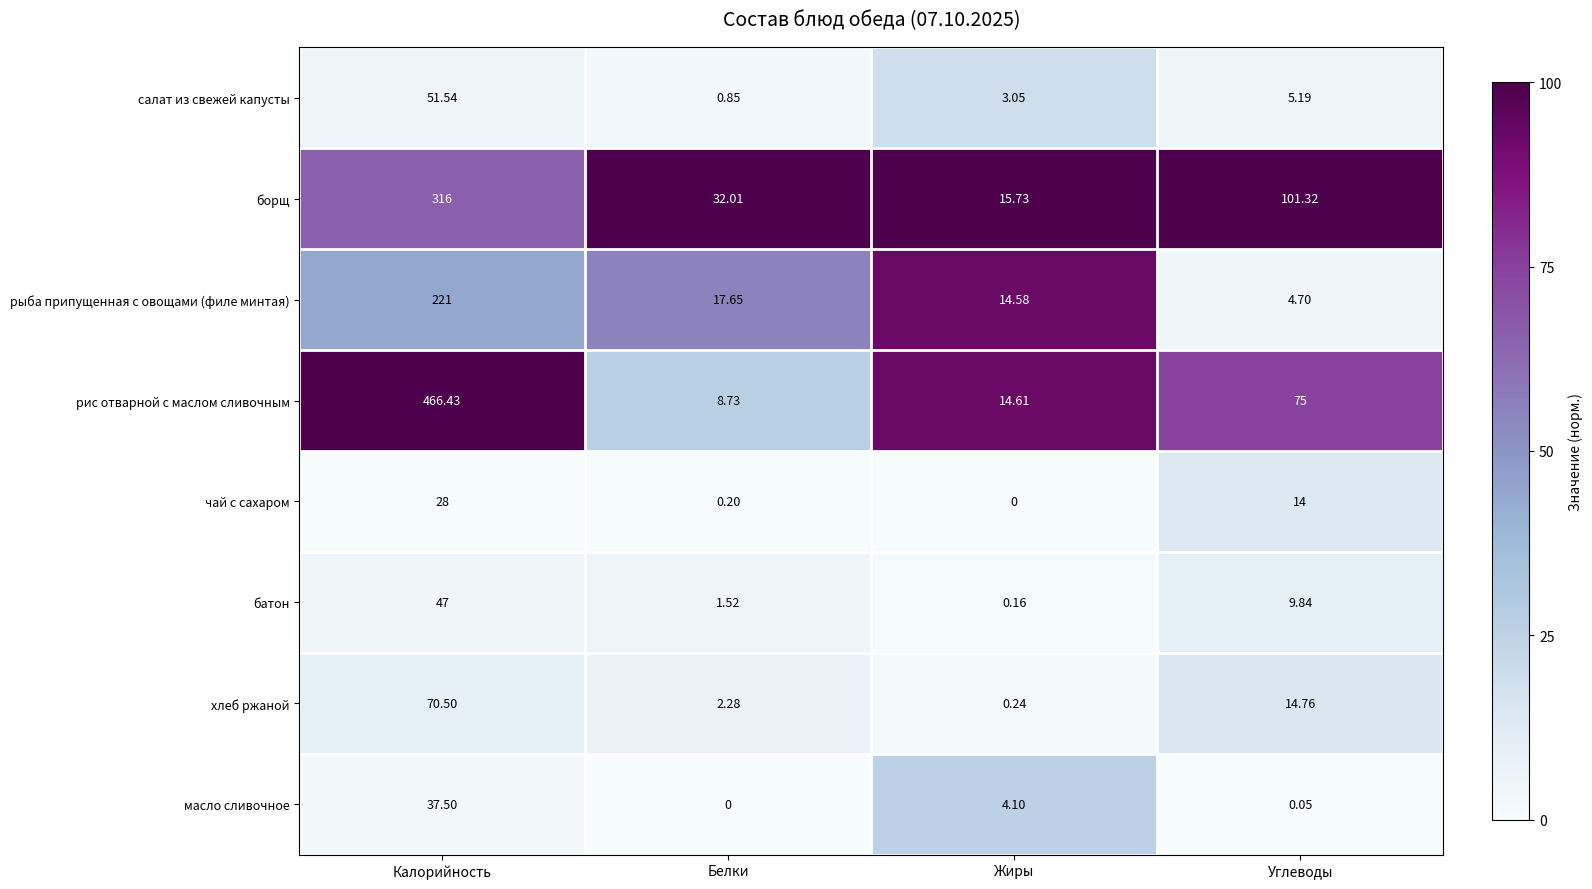

What is the total value across all series at Калорийность?

1238.0